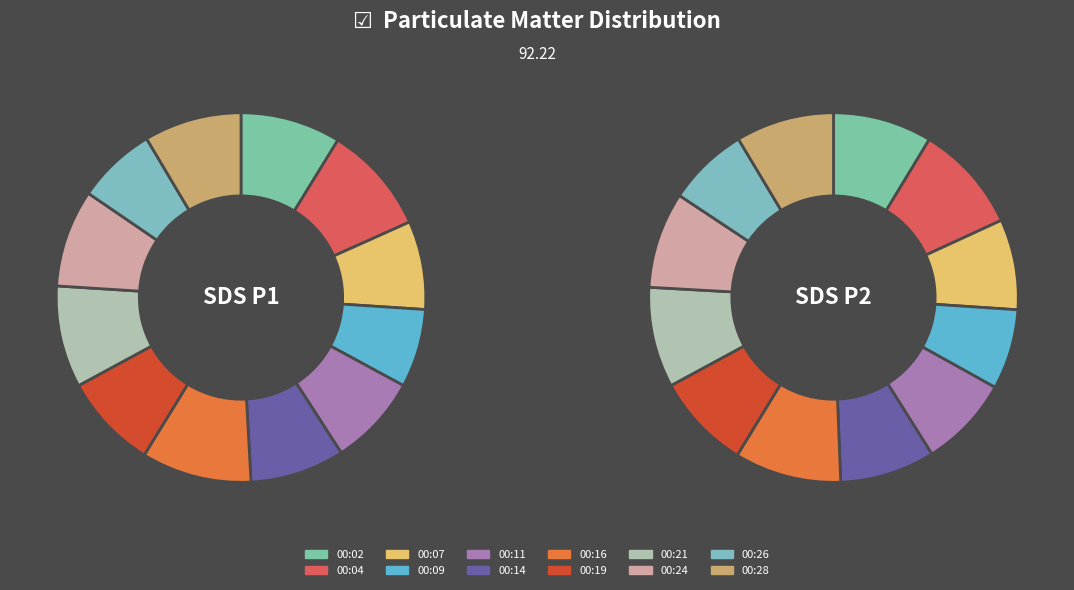

What is the largest slice in the pie chart?

00:16